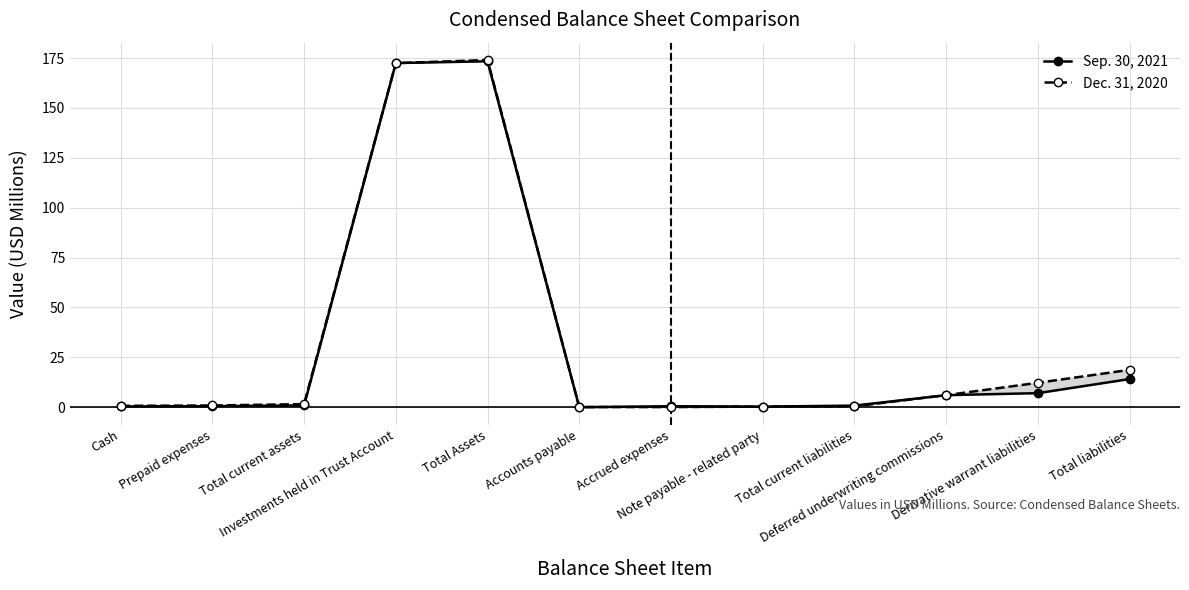

Reading right to left, list all the values displayed in this chart.

Sep. 30, 2021: 14.1	7.0	6.0	0.8	0.3	0.5	0.0	173.4	172.5	0.9	0.5	0.4
Dec. 31, 2020: 18.7	12.2	6.0	0.4	0.3	0.1	0.1	174.0	172.5	1.5	0.9	0.7